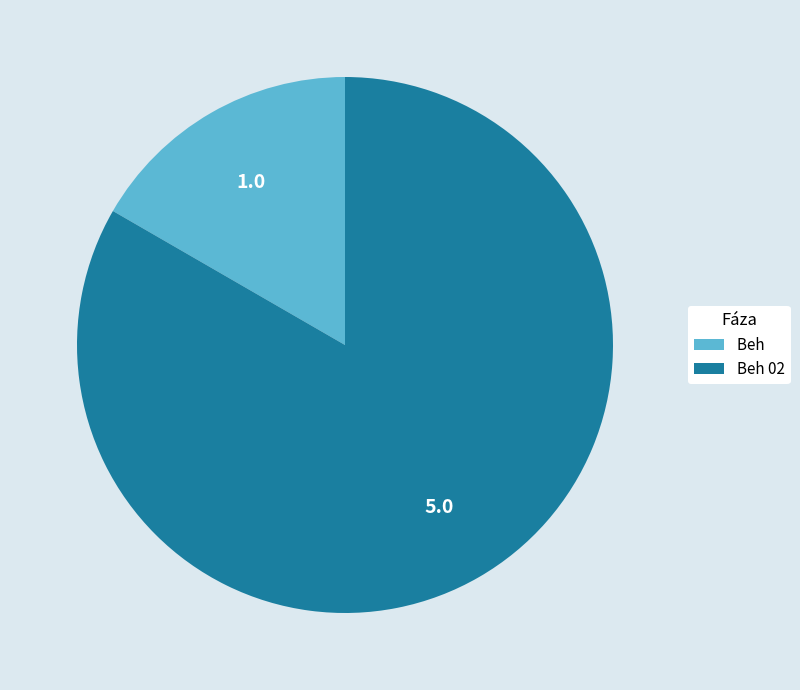

Which has a higher value, Beh 02 or Beh?

Beh 02